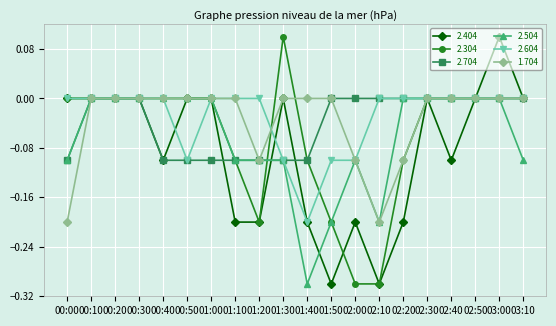

Is it true that 2.704 equals -0.1 at 03:10?

False